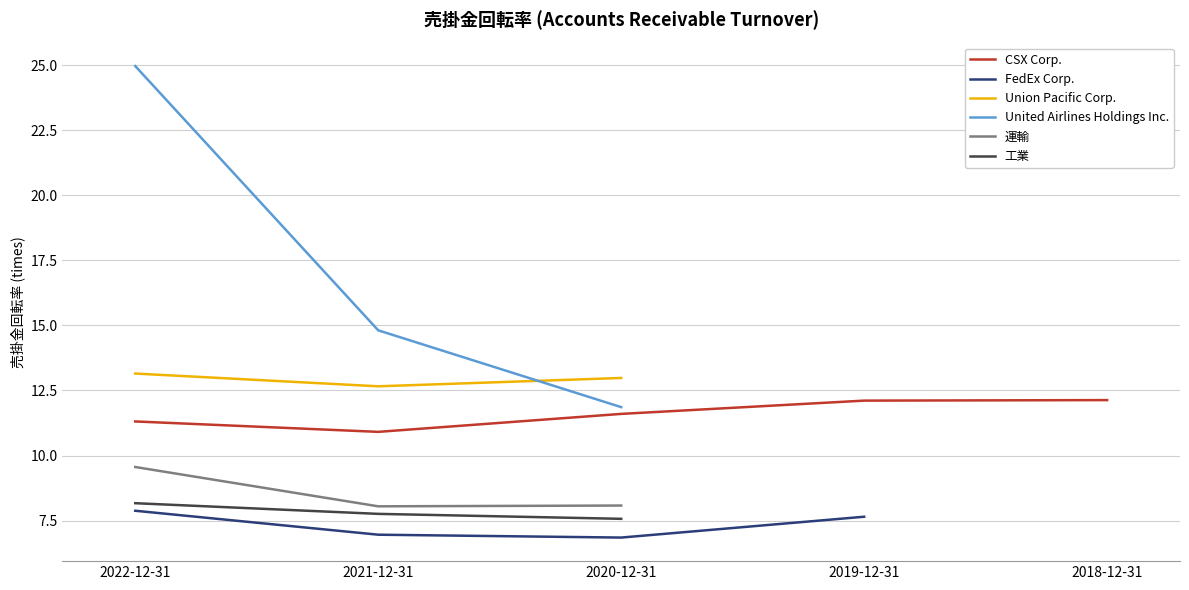

How many data points in Union Pacific Corp. are above 13?

1